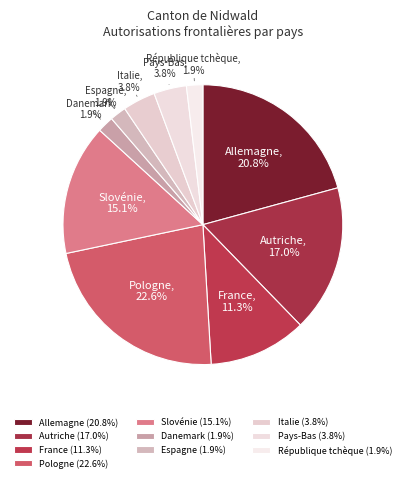

Does Pologne account for over 50% of the chart?

No